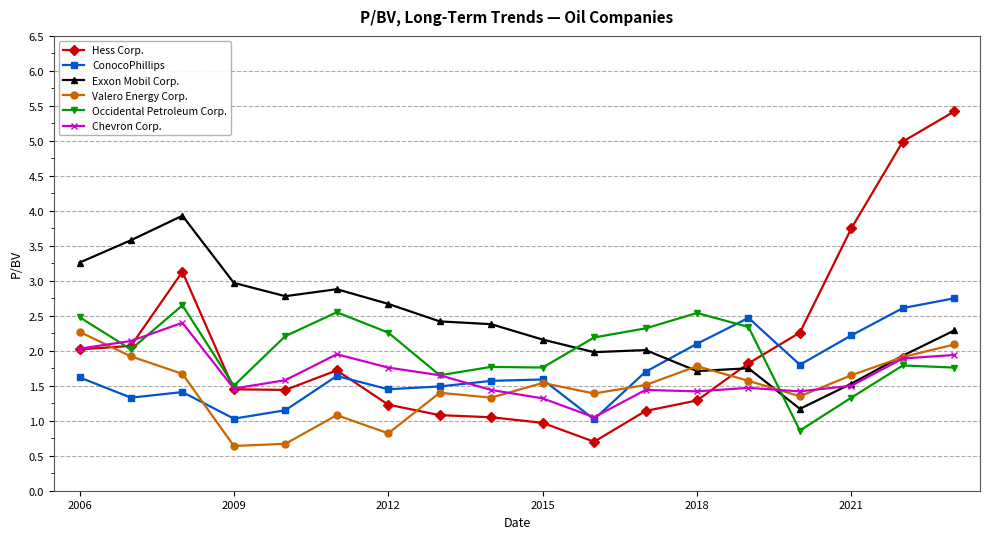

Rank the series by their maximum value, from lowest to highest.

Valero Energy Corp., Chevron Corp., Occidental Petroleum Corp., ConocoPhillips, Exxon Mobil Corp., Hess Corp.